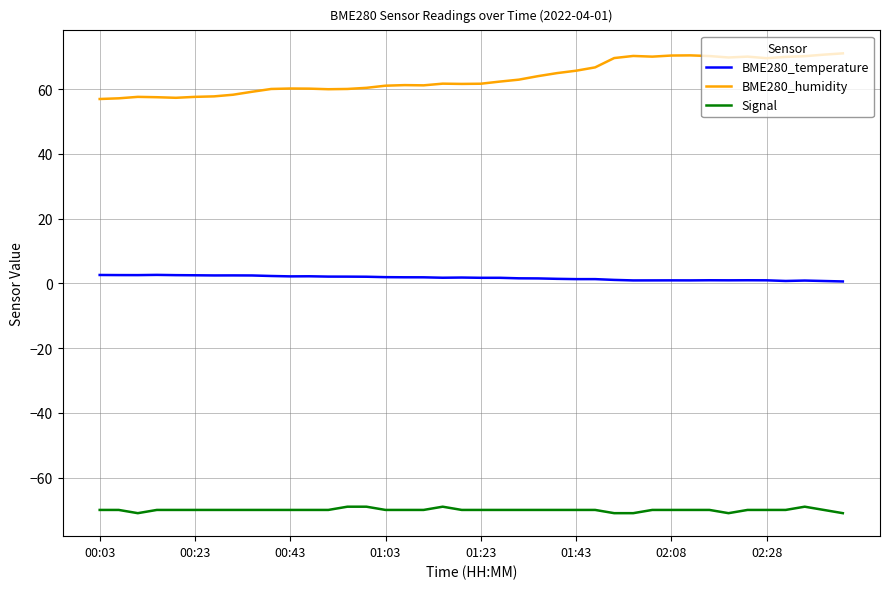

Which series has the largest total across all categories?

BME280_humidity